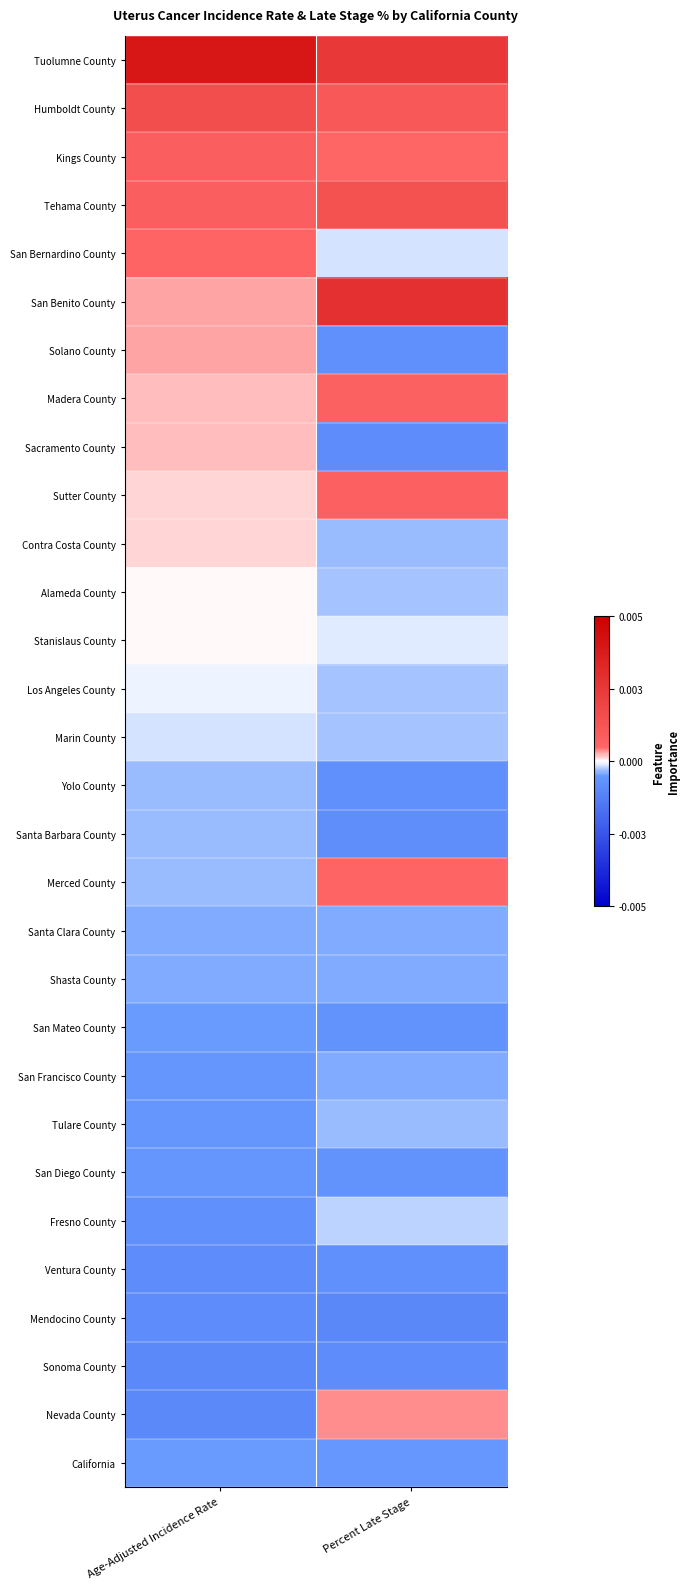

Reading right to left, what are all the values shown in this chart?

Tuolumne County: Percent Late Stage=0.0	Age-Adjusted Incidence Rate=0.0
Humboldt County: Percent Late Stage=0.0	Age-Adjusted Incidence Rate=0.0
Kings County: Percent Late Stage=0.0	Age-Adjusted Incidence Rate=0.0
Tehama County: Percent Late Stage=0.0	Age-Adjusted Incidence Rate=0.0
San Bernardino County: Percent Late Stage=-0.0	Age-Adjusted Incidence Rate=0.0
San Benito County: Percent Late Stage=0.0	Age-Adjusted Incidence Rate=0.0
Solano County: Percent Late Stage=-0.0	Age-Adjusted Incidence Rate=0.0
Madera County: Percent Late Stage=0.0	Age-Adjusted Incidence Rate=0.0
Sacramento County: Percent Late Stage=-0.0	Age-Adjusted Incidence Rate=0.0
Sutter County: Percent Late Stage=0.0	Age-Adjusted Incidence Rate=0.0
Contra Costa County: Percent Late Stage=-0.0	Age-Adjusted Incidence Rate=0.0
Alameda County: Percent Late Stage=-0.0	Age-Adjusted Incidence Rate=0.0
Stanislaus County: Percent Late Stage=-0.0	Age-Adjusted Incidence Rate=0.0
Los Angeles County: Percent Late Stage=-0.0	Age-Adjusted Incidence Rate=-0.0
Marin County: Percent Late Stage=-0.0	Age-Adjusted Incidence Rate=-0.0
Yolo County: Percent Late Stage=-0.0	Age-Adjusted Incidence Rate=-0.0
Santa Barbara County: Percent Late Stage=-0.0	Age-Adjusted Incidence Rate=-0.0
Merced County: Percent Late Stage=0.0	Age-Adjusted Incidence Rate=-0.0
Santa Clara County: Percent Late Stage=-0.0	Age-Adjusted Incidence Rate=-0.0
Shasta County: Percent Late Stage=-0.0	Age-Adjusted Incidence Rate=-0.0
San Mateo County: Percent Late Stage=-0.0	Age-Adjusted Incidence Rate=-0.0
San Francisco County: Percent Late Stage=-0.0	Age-Adjusted Incidence Rate=-0.0
Tulare County: Percent Late Stage=-0.0	Age-Adjusted Incidence Rate=-0.0
San Diego County: Percent Late Stage=-0.0	Age-Adjusted Incidence Rate=-0.0
Fresno County: Percent Late Stage=-0.0	Age-Adjusted Incidence Rate=-0.0
Ventura County: Percent Late Stage=-0.0	Age-Adjusted Incidence Rate=-0.0
Mendocino County: Percent Late Stage=-0.0	Age-Adjusted Incidence Rate=-0.0
Sonoma County: Percent Late Stage=-0.0	Age-Adjusted Incidence Rate=-0.0
Nevada County: Percent Late Stage=0.0	Age-Adjusted Incidence Rate=-0.0
California: Percent Late Stage=-0.0	Age-Adjusted Incidence Rate=-0.0